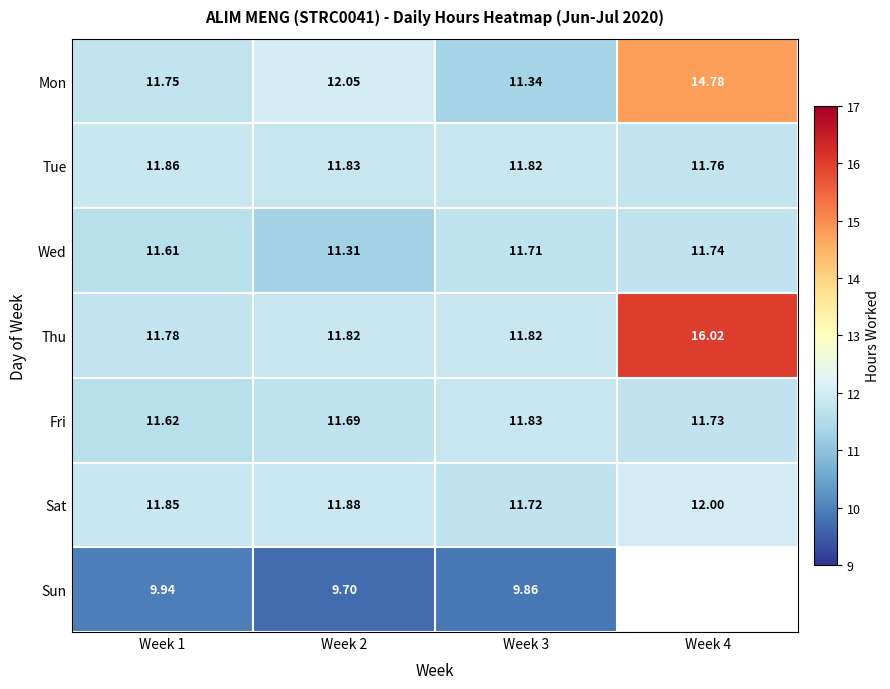

At how many categories does at least one series exceed 10?

4